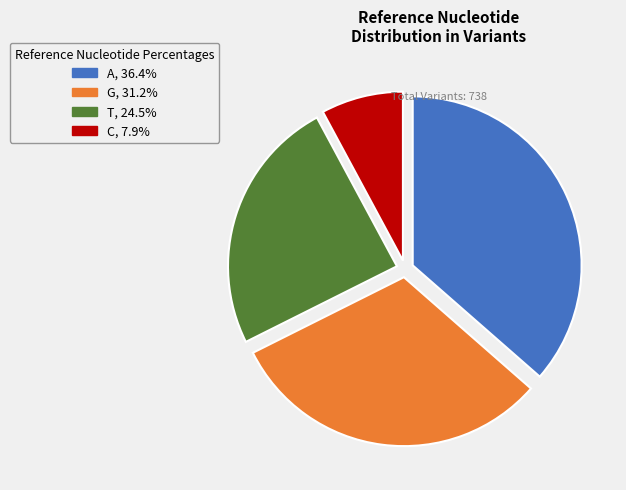

Does T, 24.5% represent more than half of the total?

No